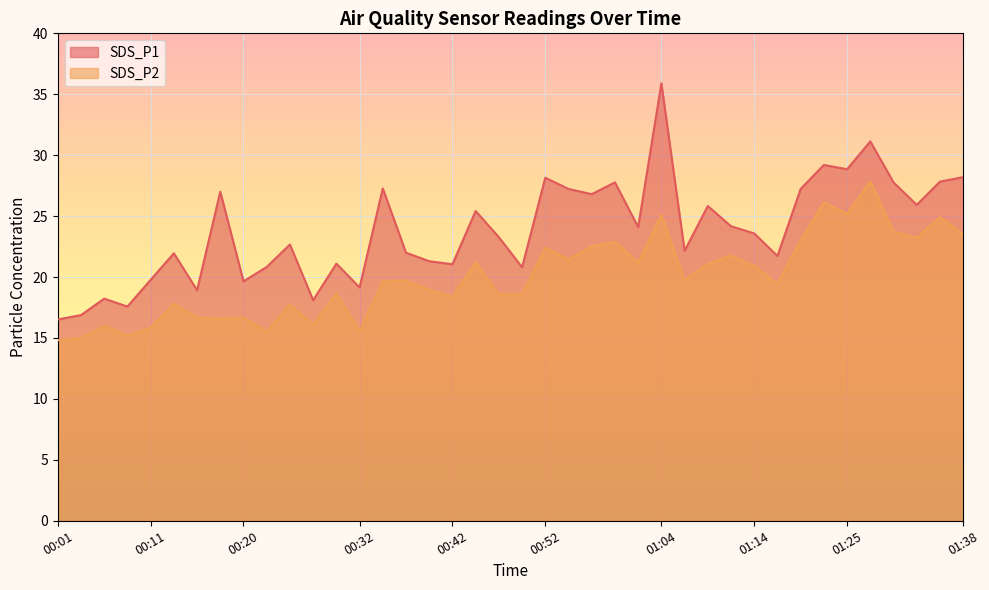

What is the average value of the SDS_P1 series?

23.8